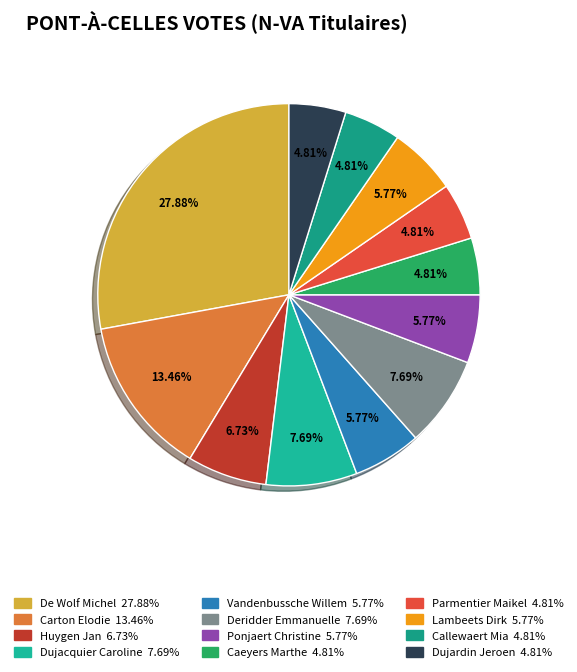

What percentage is NOT represented by Dujacquier Caroline?

92.3%